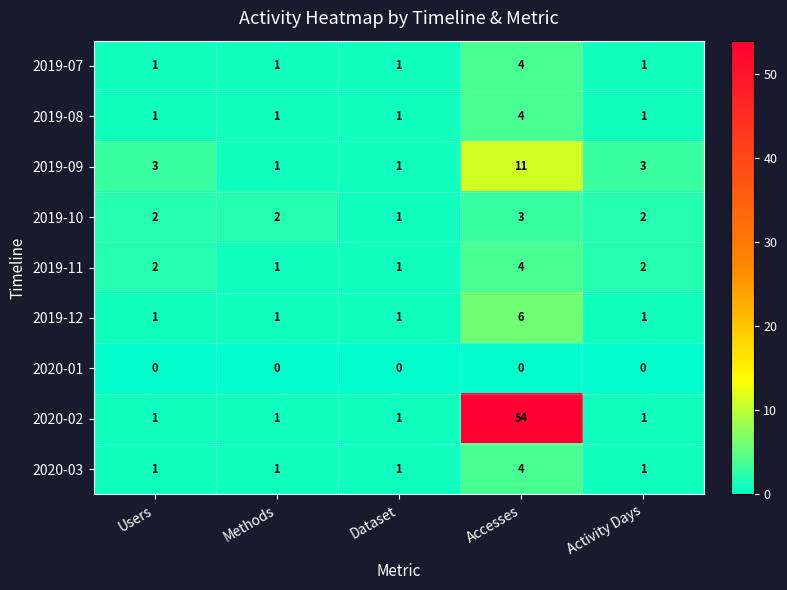

The value of 2019-12 at Users is 1. True or false?

True